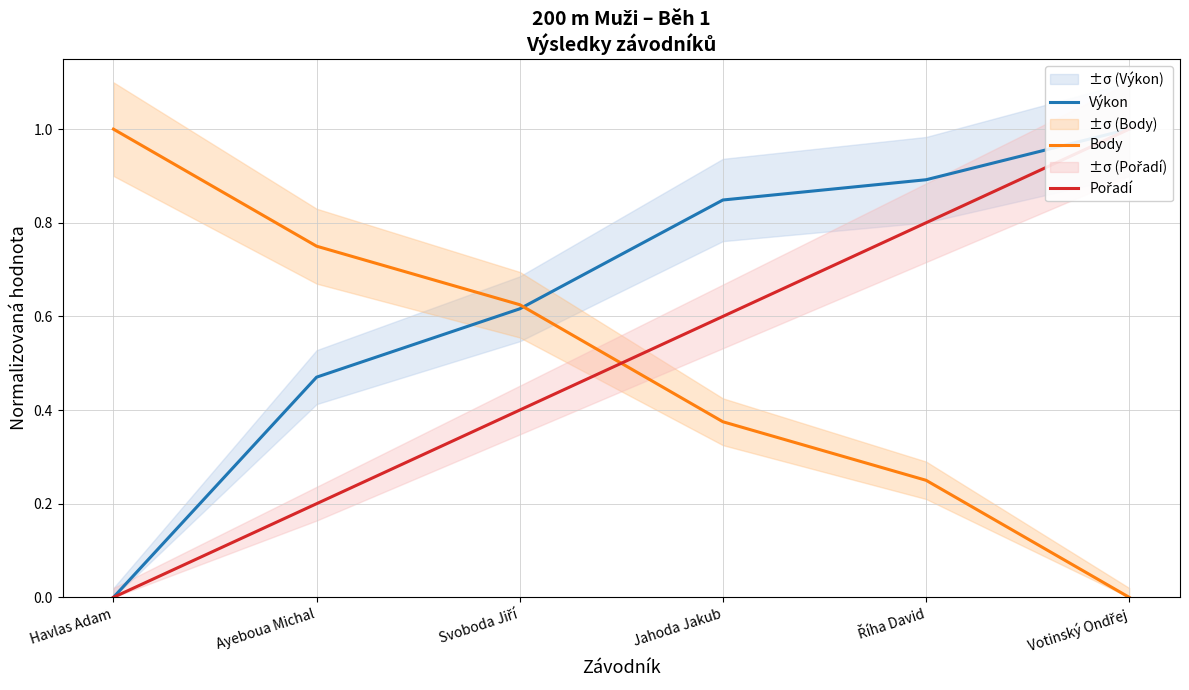

What are all the series names shown in the legend?

Výkon, Body, Pořadí